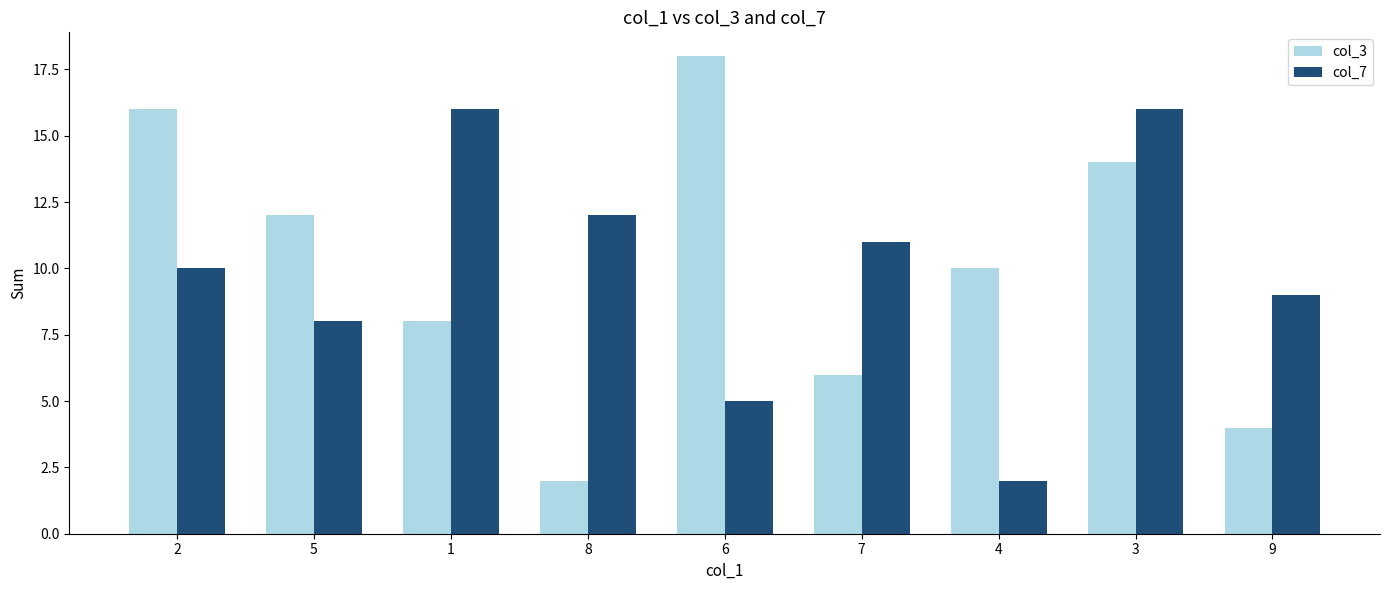

What is the difference between the maximum and minimum values in the col_7 series?

14